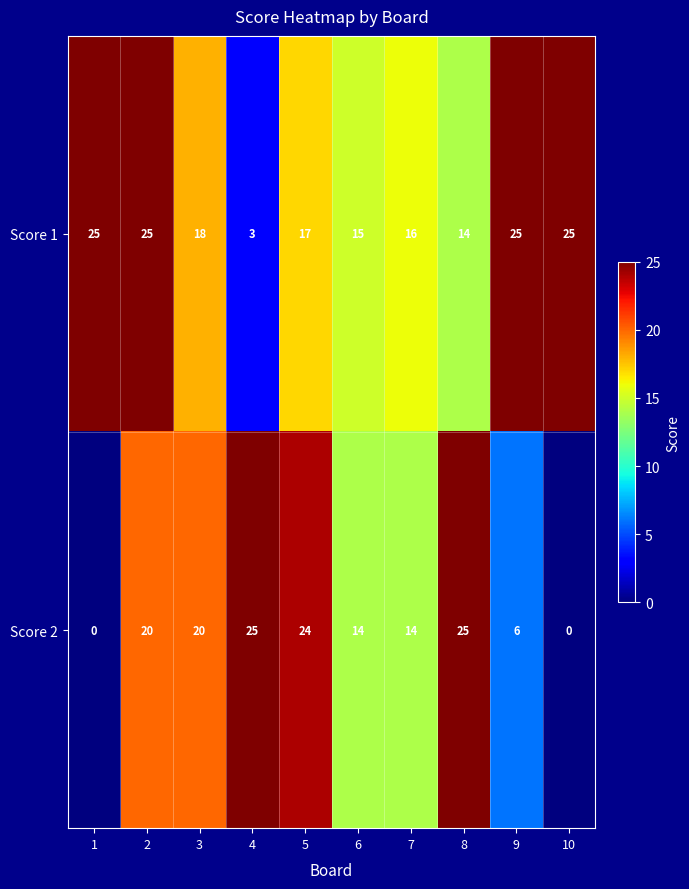

How many categories are shown in the chart?

10